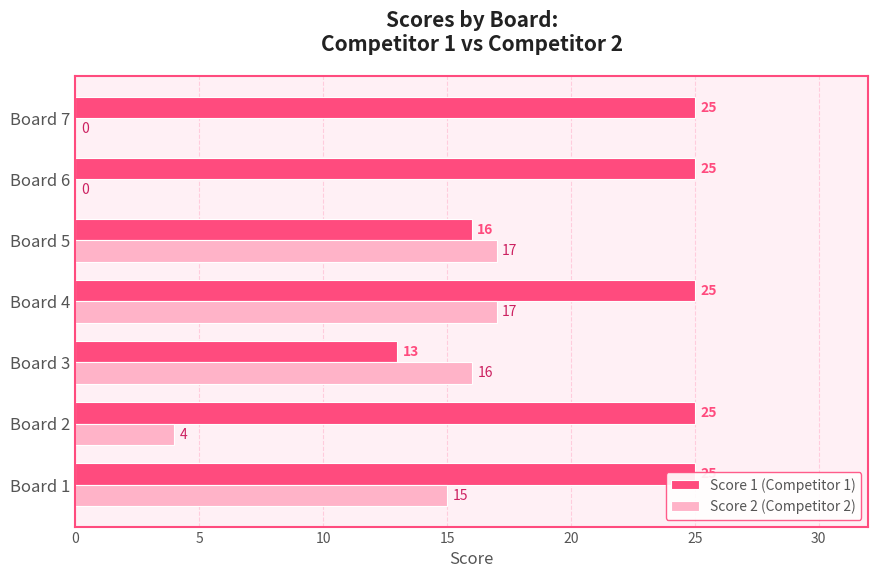

Rank the series by their maximum value, from lowest to highest.

Score 2 (Competitor 2), Score 1 (Competitor 1)